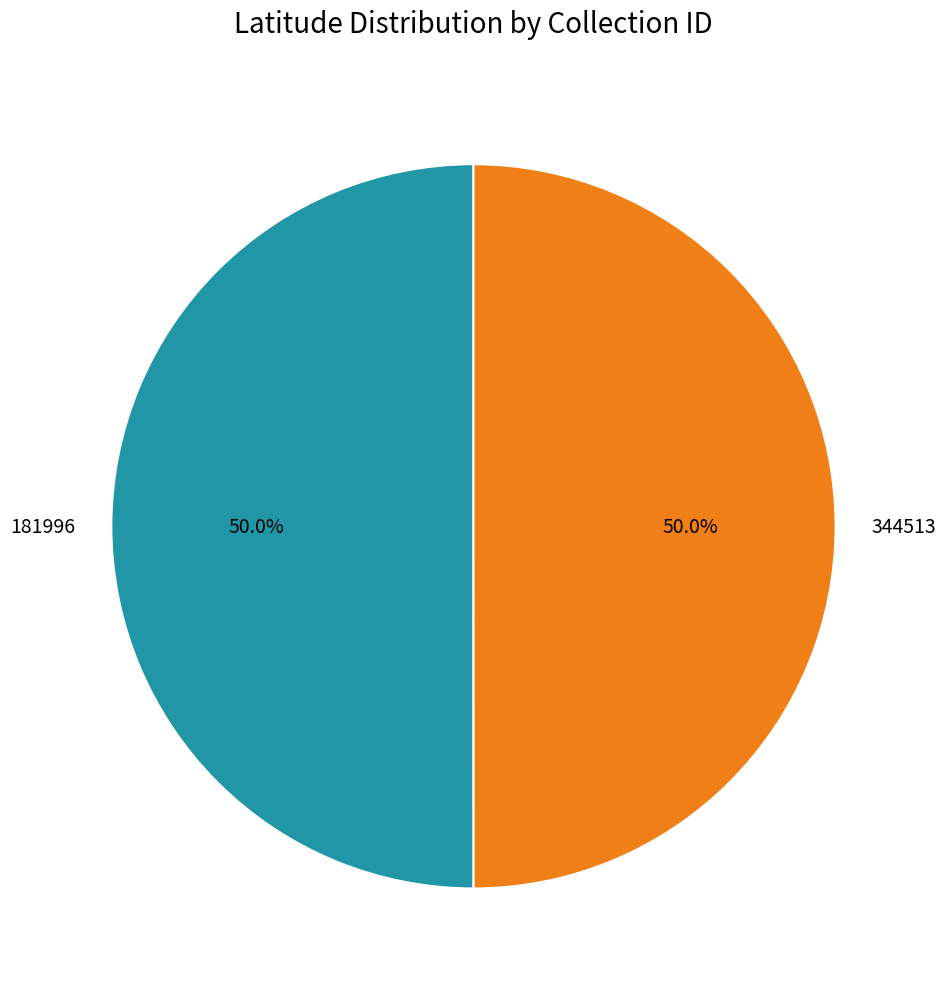

Approximately how many times larger is the value at 344513 compared to 181996?

1.0